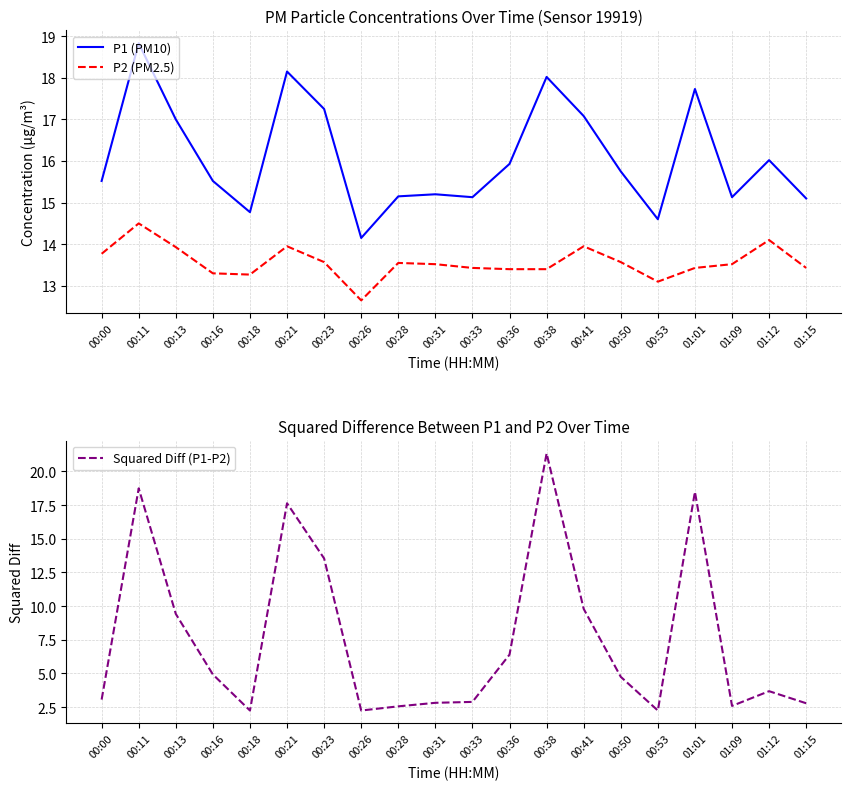

Which has a higher value, 00:50 or 00:38?

00:38